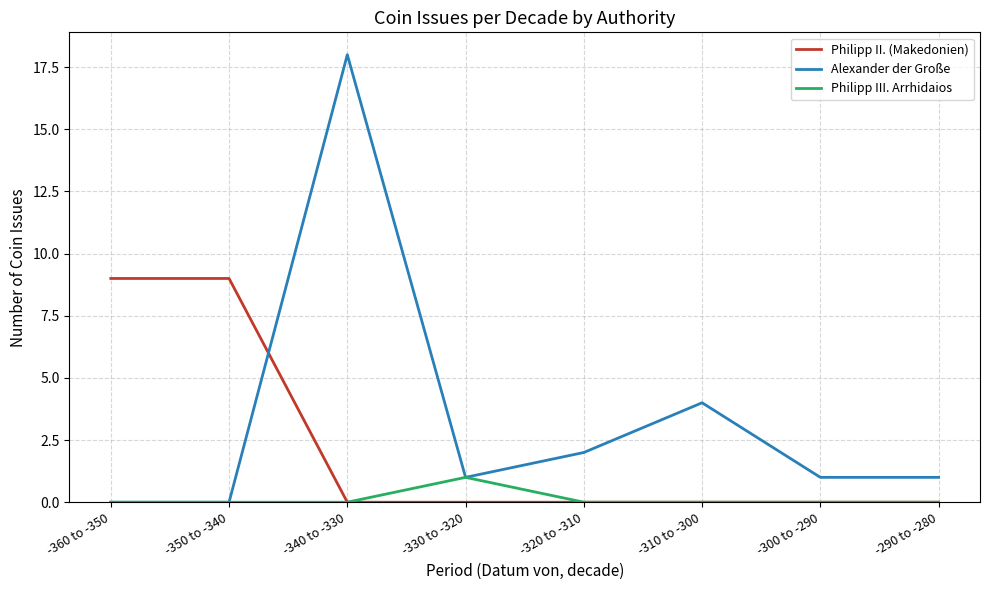

What is the average value of the Philipp II. (Makedonien) series?

2